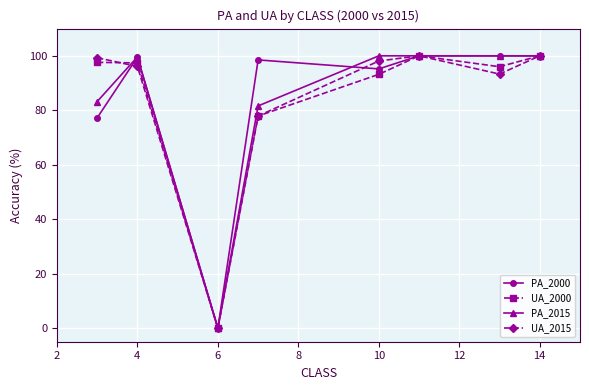

True or false: PA_2000 has more than 0 points higher than both neighbors.

True